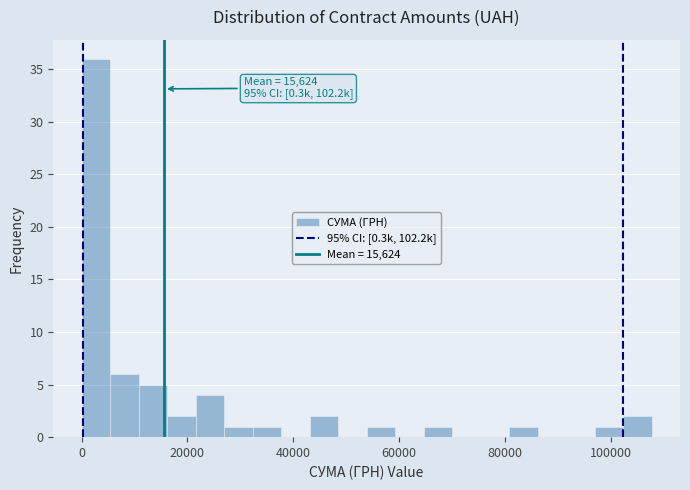

Around what value on the x-axis is the tallest bar? Give the approximate position of its centre, as read against the axis.

2000